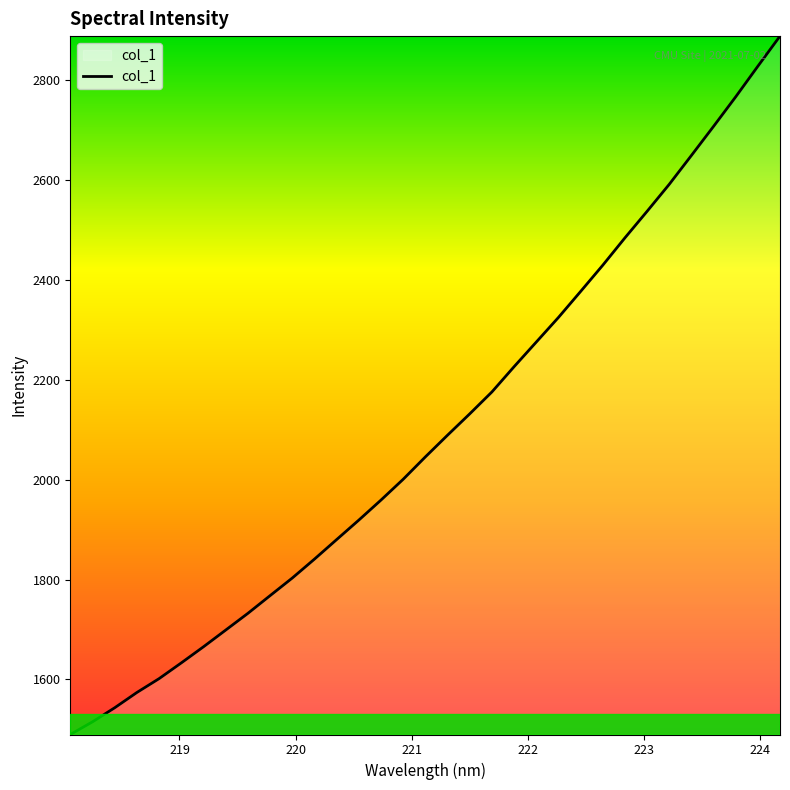

Does the chart display data point markers on the line(s)?

No